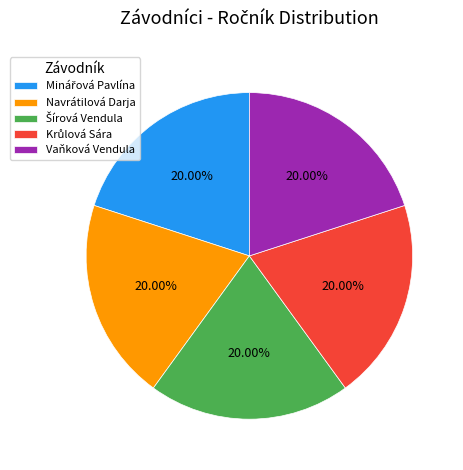

To the nearest percent, what portion does Navrátilová Darja represent?

20%